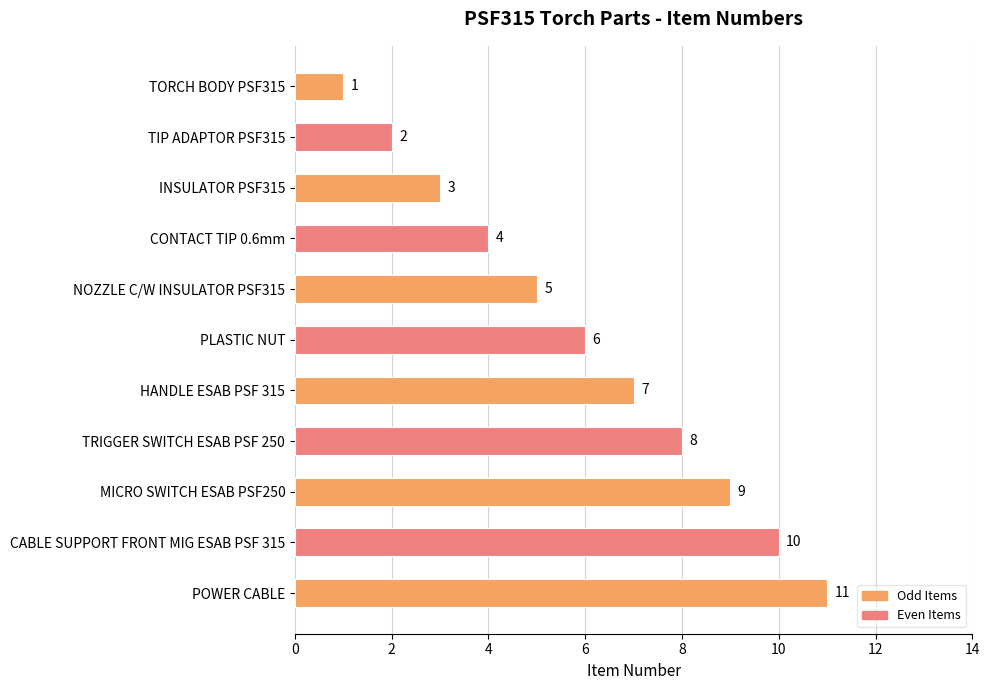

What is the greatest value displayed?

11